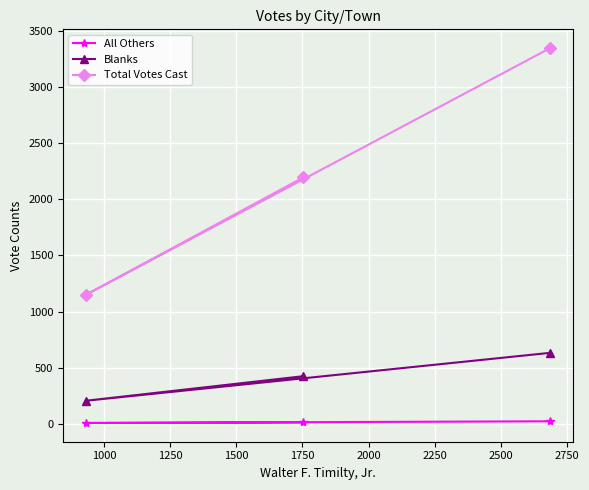

At how many categories does at least one series exceed 341?

3